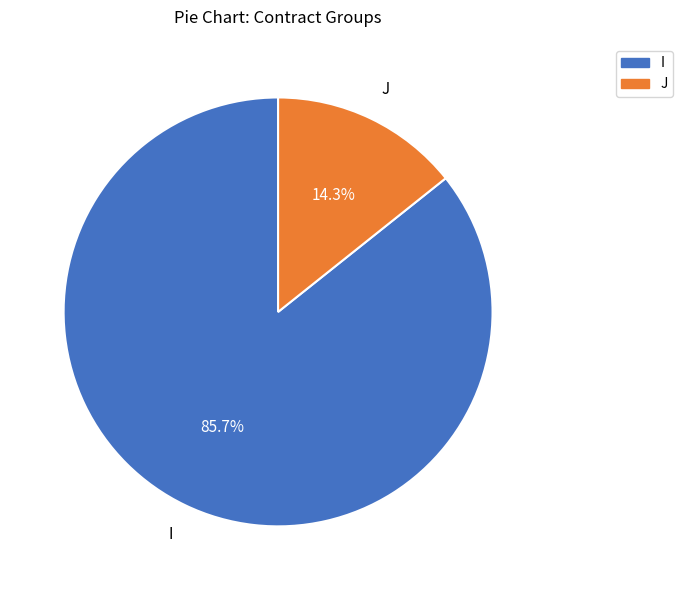

Which category accounts for the majority?

I